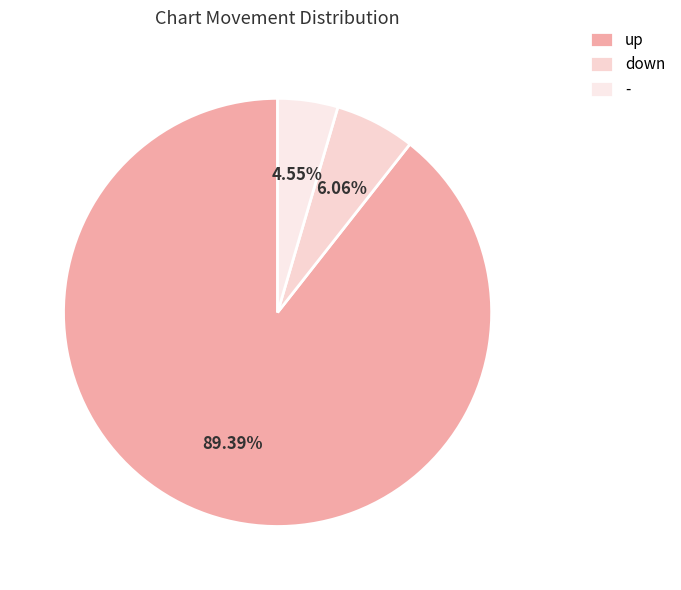

How many segments does this pie chart have?

3